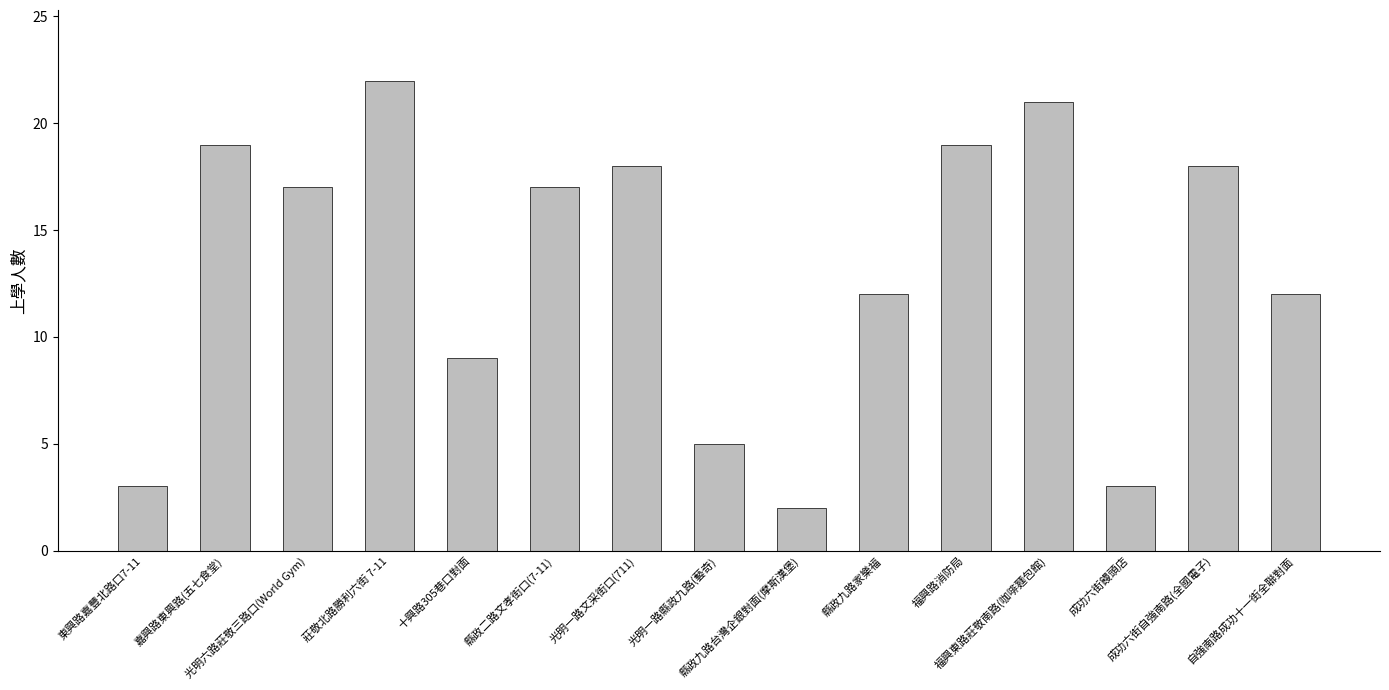

The value at 福興東路莊敬南路(咖啡麵包館) is 5. True or false?

False